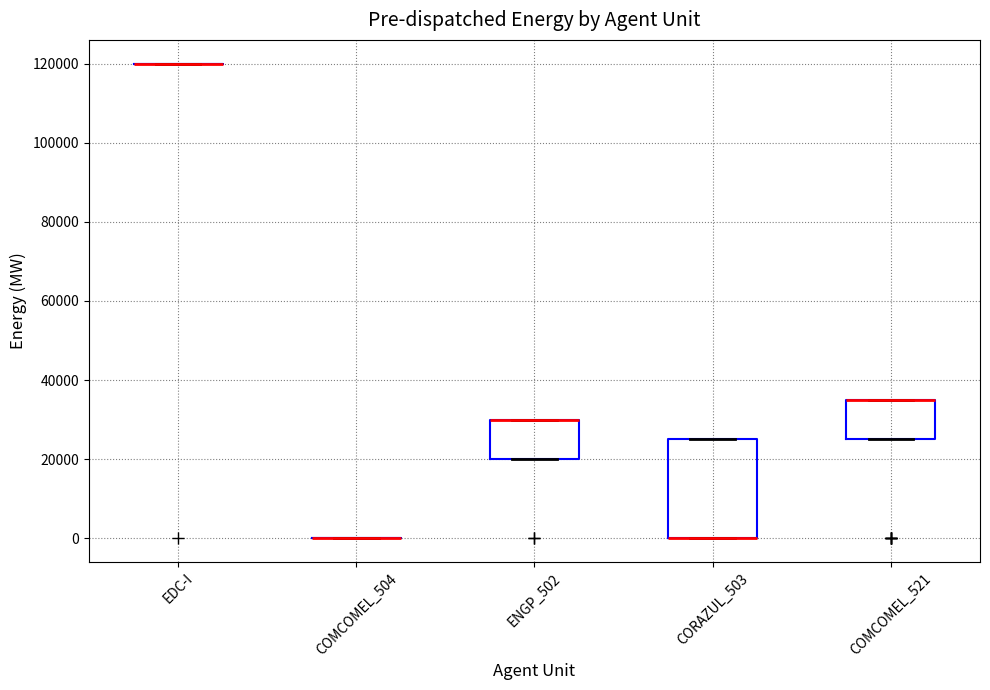

Reading left to right, read every box against the y-axis: the position of its median line, the range the box covers, and the ends of its whiskers. The values are not printed on the chart, so give them approximately, as read against the axis.

EDC-I: box collapsed to a line at 120000, whiskers 120000 to 120000
COMCOMEL_504: box collapsed to a line at 0, whiskers 0 to 0
ENGP_502: median 30000 (drawn on the box's upper edge), box 20000 to 30000, whiskers 20000 to 30000
CORAZUL_503: median 0 (drawn on the box's lower edge), box 0 to 26000, whiskers 0 to 26000
COMCOMEL_521: median 36000 (drawn on the box's upper edge), box 26000 to 36000, whiskers 26000 to 36000